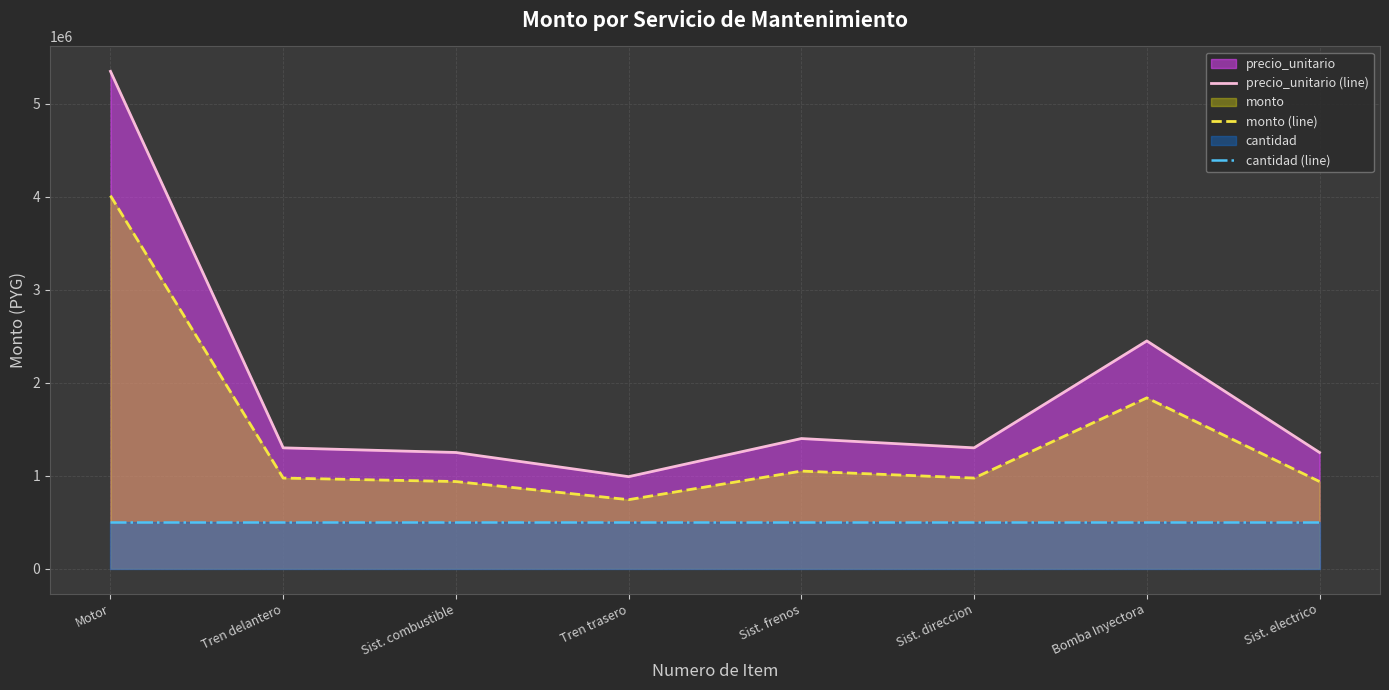

True or false: precio_unitario (line) and cantidad (line) intersect in this chart.

False